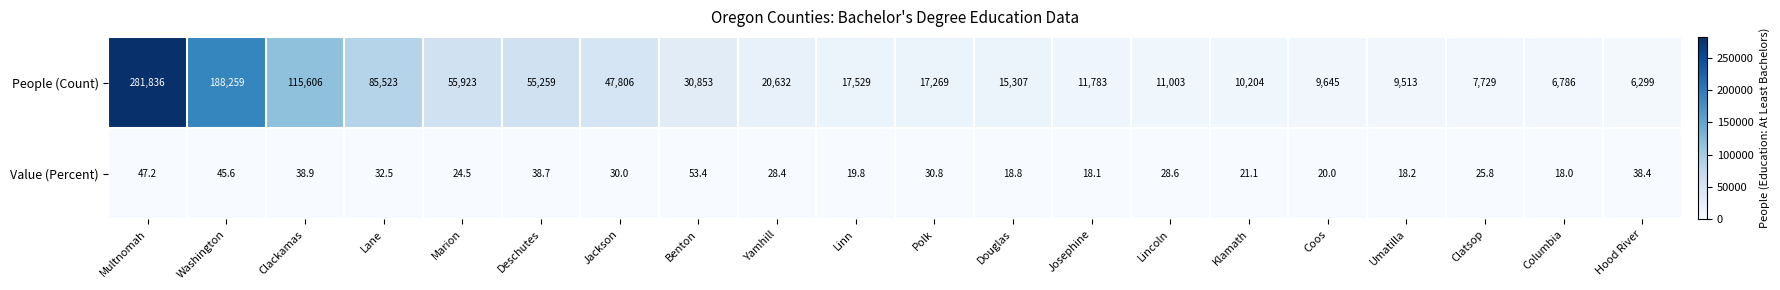

The value of Value (Percent) at Lincoln is 28.6. True or false?

True